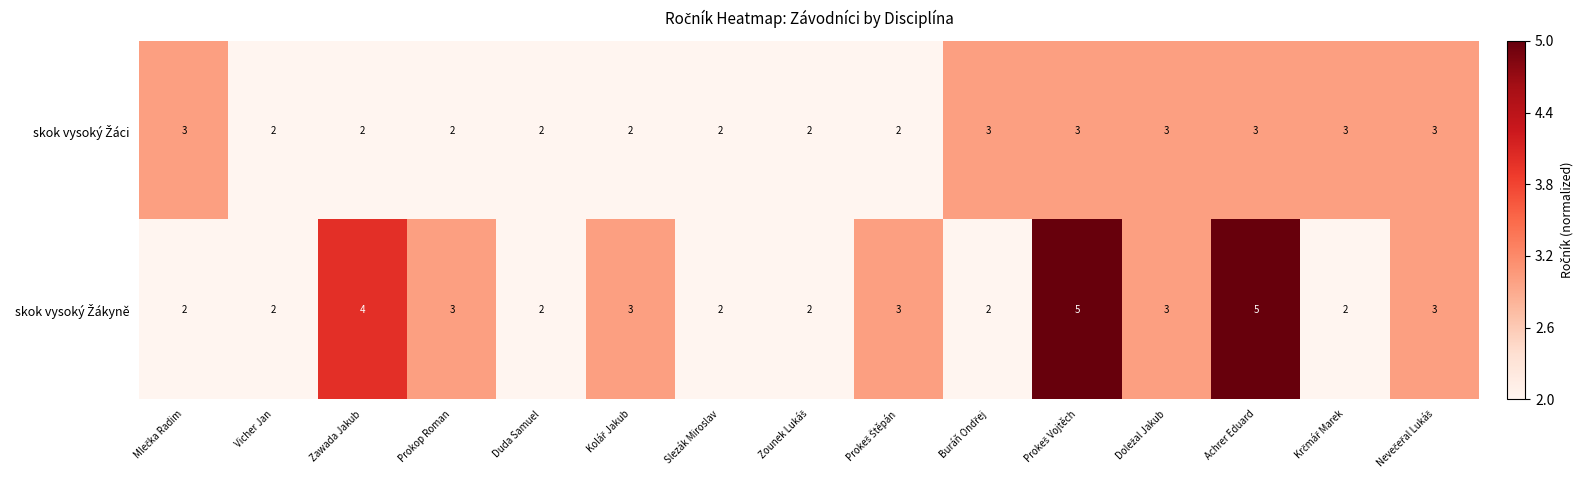

What is the greatest value displayed?

5